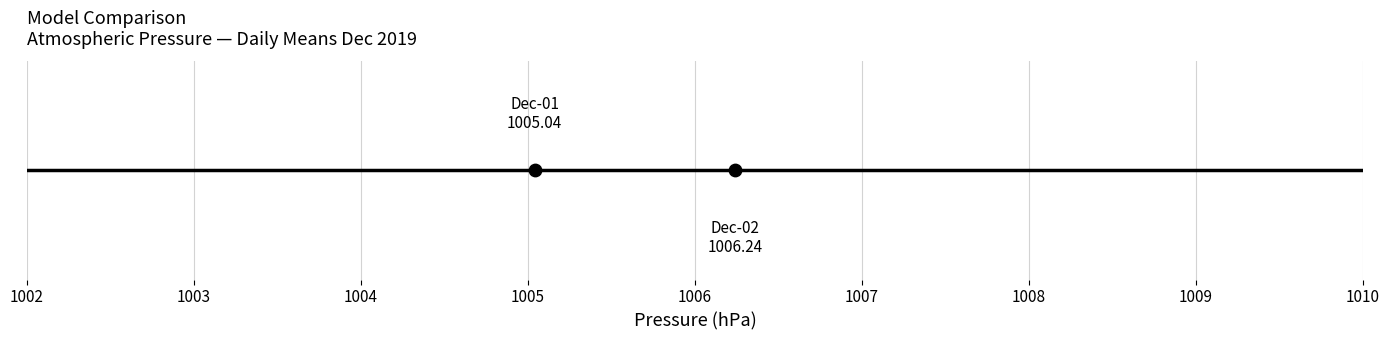

Approximately how many times larger is the value at 02:00 compared to 21:00?

1.0